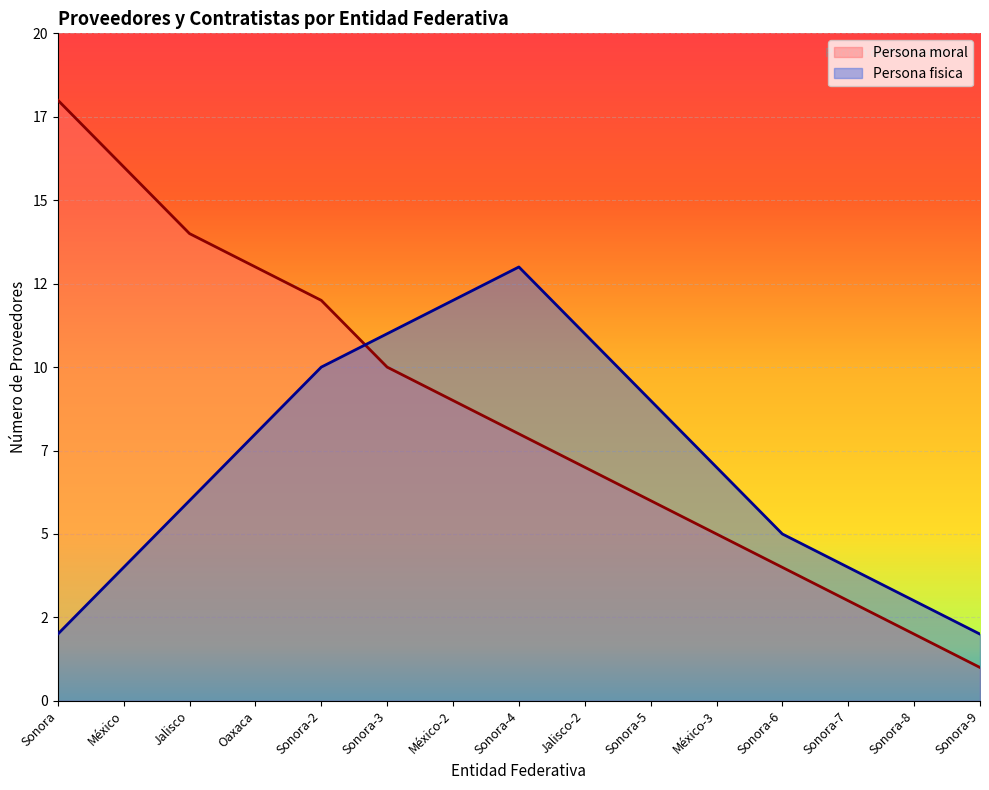

What is the approximate value of Persona moral at Sonora-7, to the nearest 5?

5